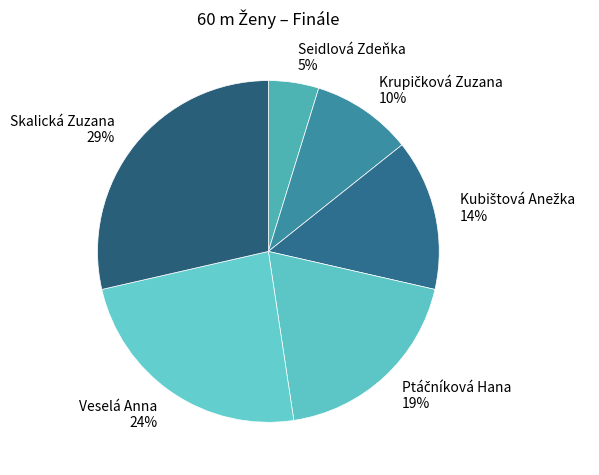

To the nearest percent, what portion does Skalická Zuzana 29% represent?

29%